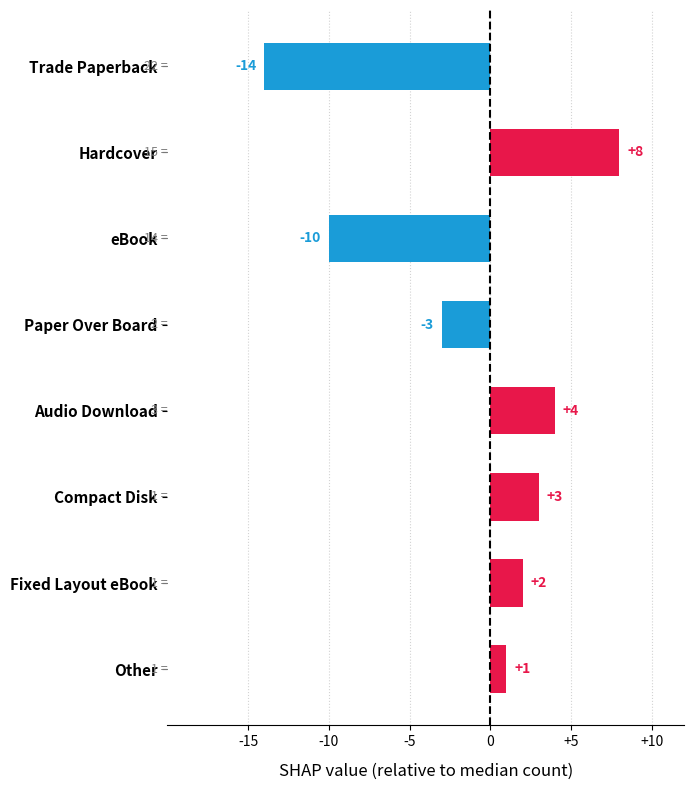

How many bars are there in total?

8